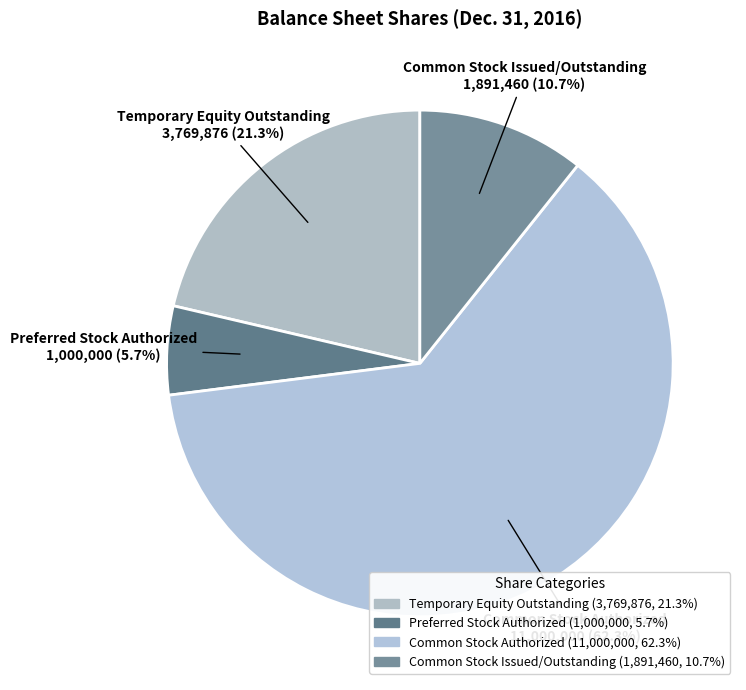

What is the ratio of the value at Common Stock Issued/Outstanding to the value at Preferred Stock Authorized?

1.9